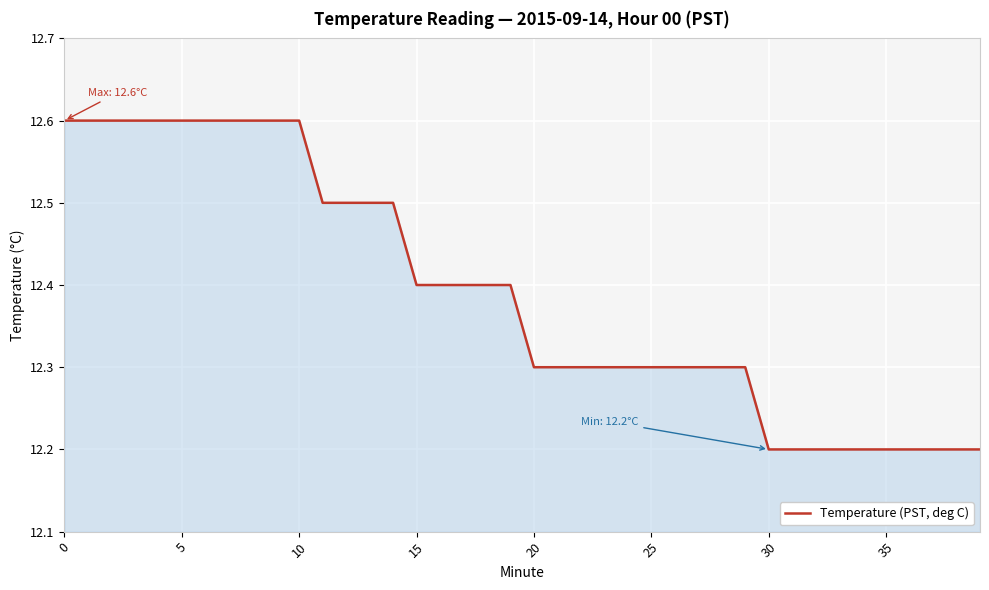

What is the smallest value displayed?

12.2